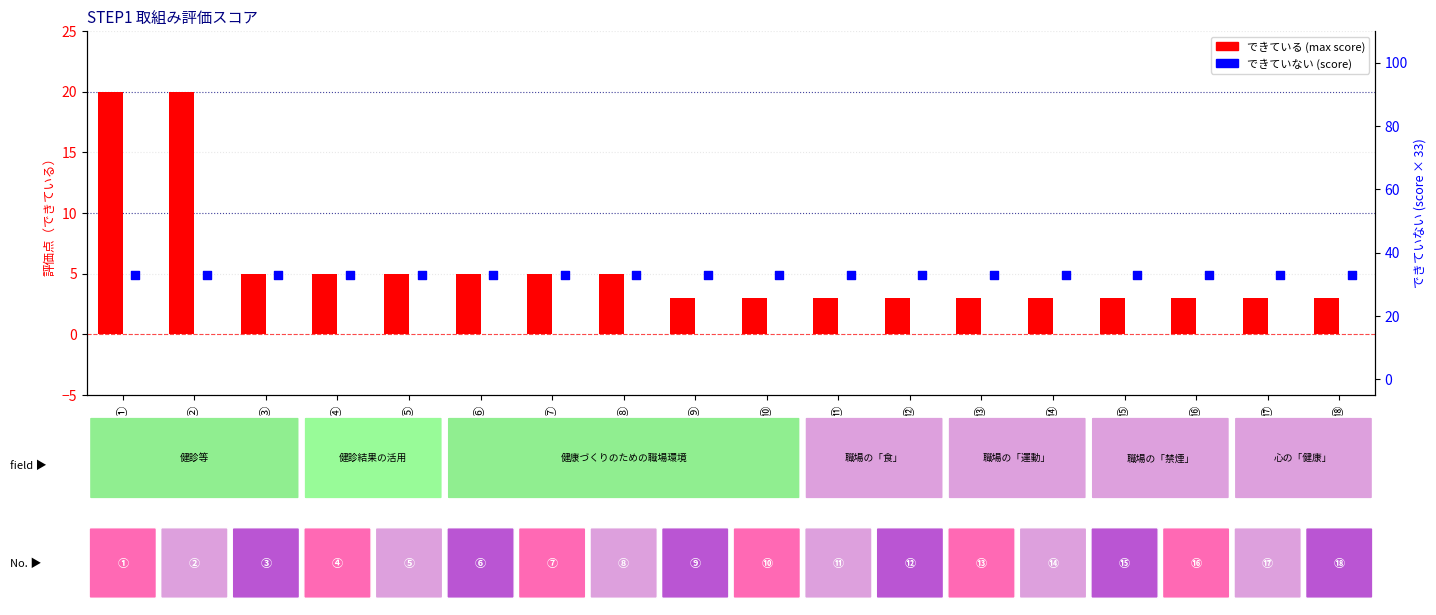

Which series contains the highest Y value?

できていない (score)